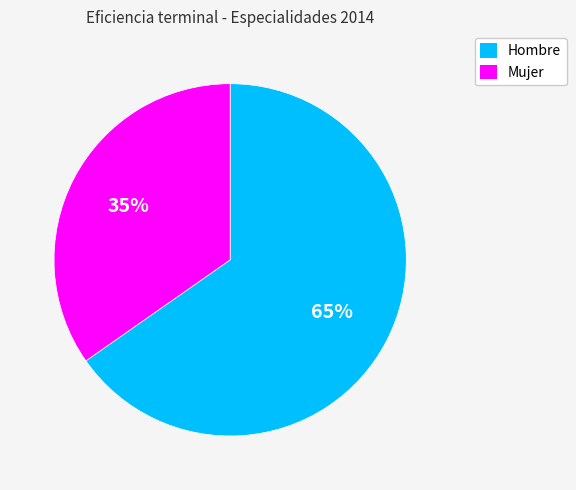

Rank the categories by value from lowest to highest.

Mujer, Hombre